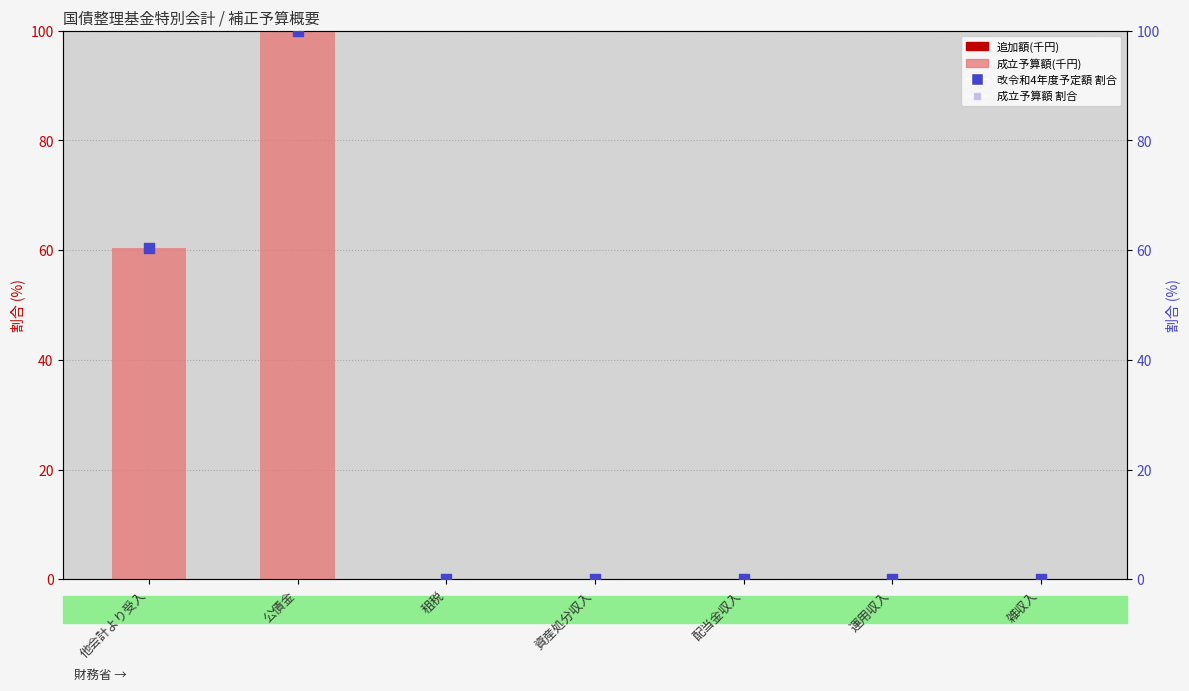

What are all the series names shown in the legend?

成立予算額(千円), 追加額(千円), 改令和4年度予定額(千円), 成立予算額 割合